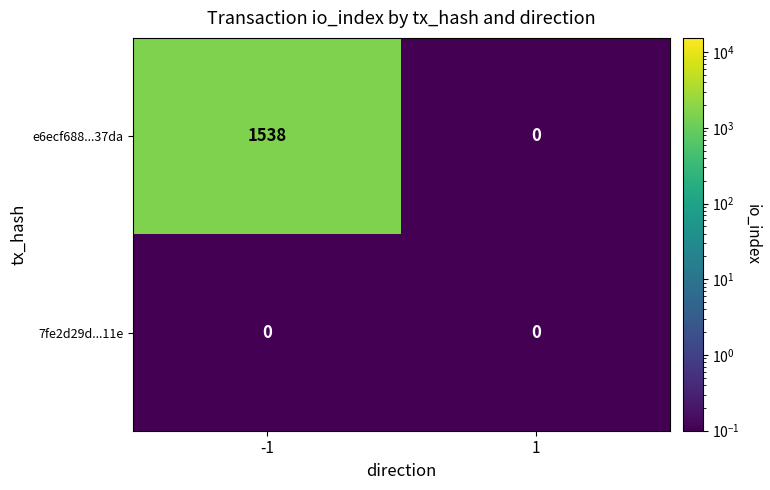

Rank the series by their maximum value, from lowest to highest.

7fe2d29d...11e, e6ecf688...37da